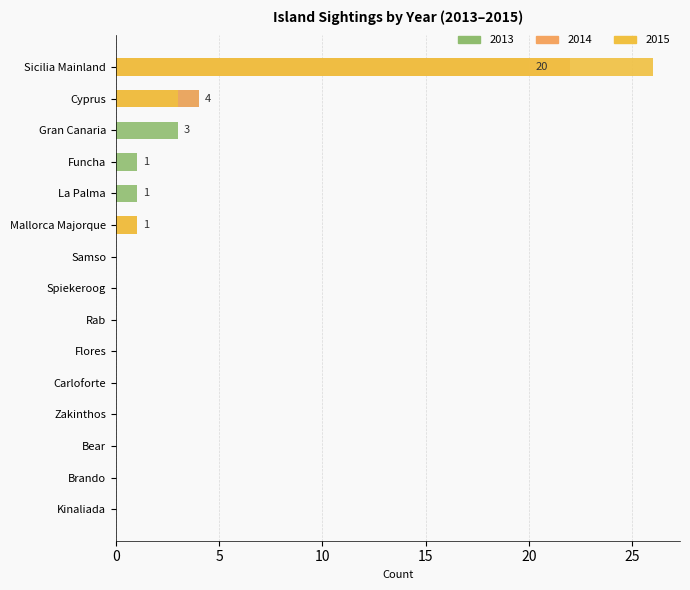

Which label corresponds to the largest value in the chart?

Sicilia Mainland